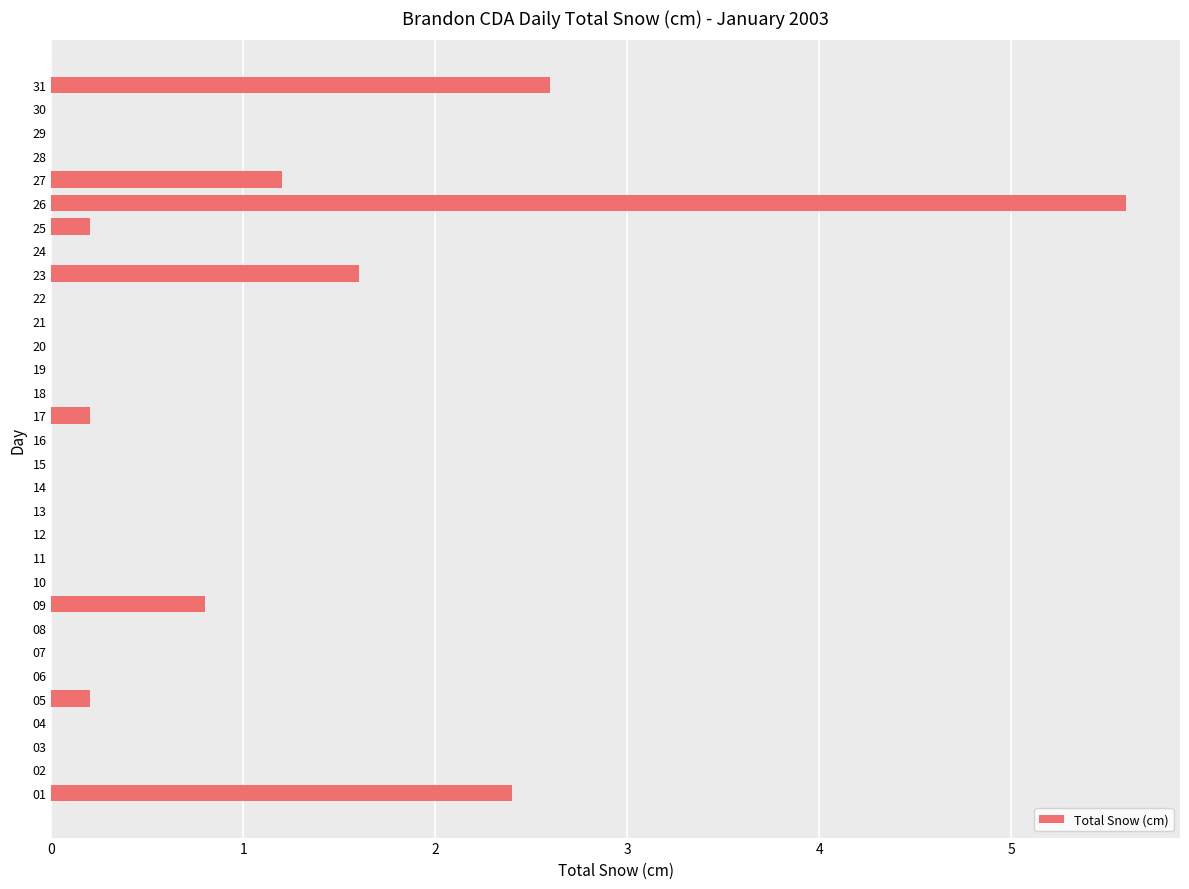

Between 13 and 17, which is larger?

17